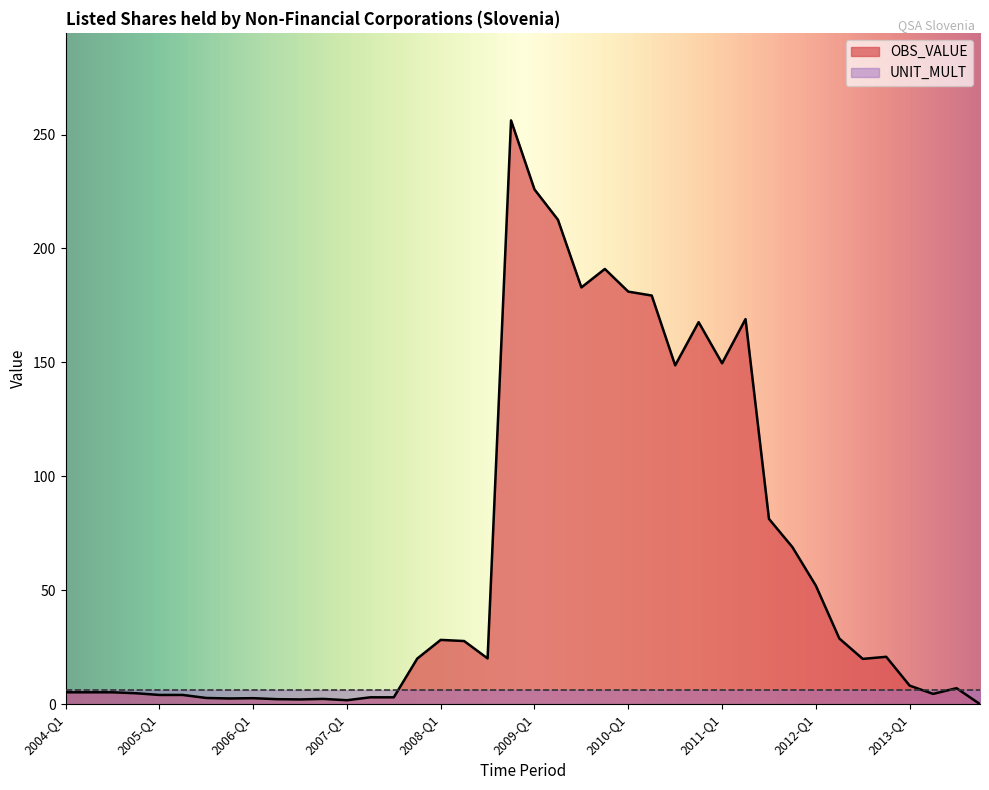

Which label corresponds to the smallest value in the chart?

2013-Q4